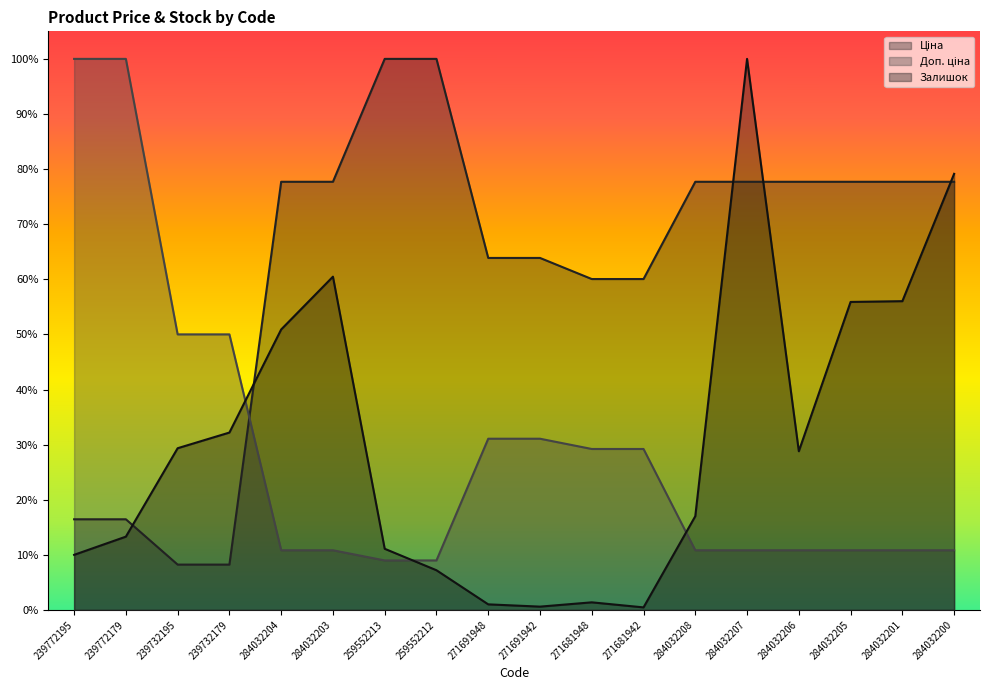

What are all the series names shown in the legend?

Ціна, Доп. ціна, Залишок